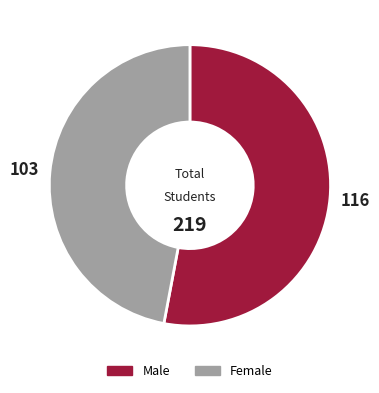

Does any single category account for the majority?

Yes